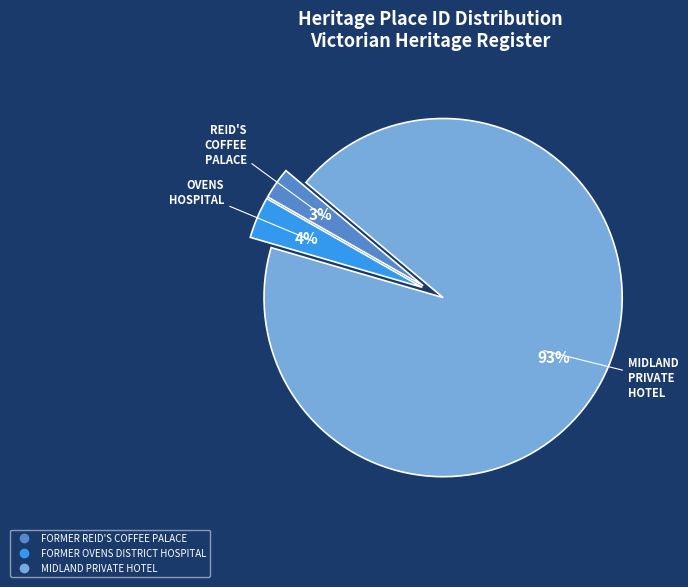

Do FORMER OVENS DISTRICT HOSPITAL and FORMER REID'S COFFEE PALACE together represent more than half of the pie?

No